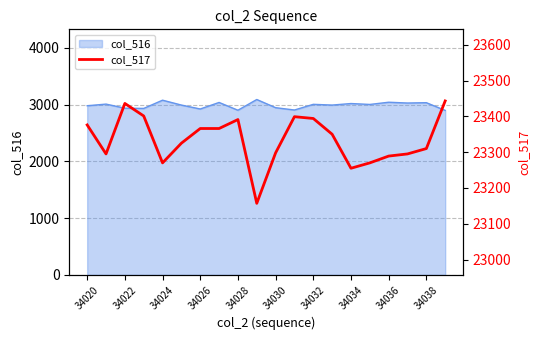

Does the chart display data point markers on the line(s)?

No